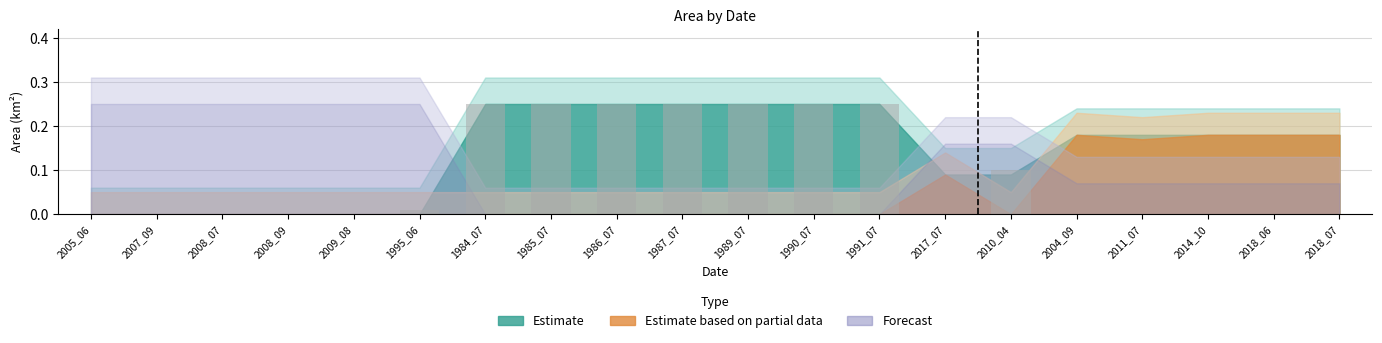

True or false: the data shows 0.0 at 2018_06.

True